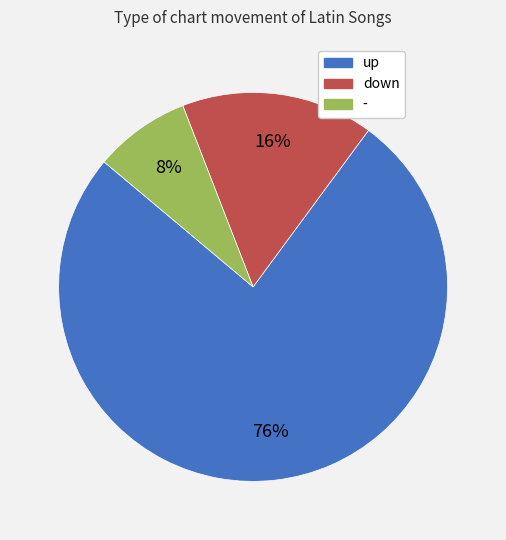

The down slice represents 16% of the pie. True or false?

True